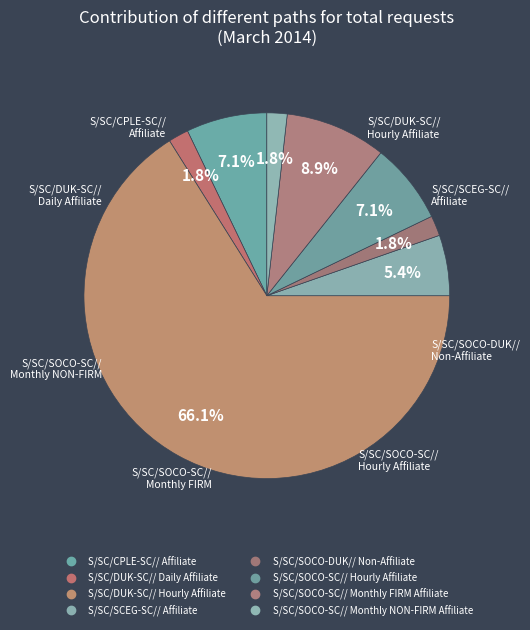

To the nearest percent, what percentage of the pie is S/SC/SOCO-SC// Hourly Affiliate?

7%